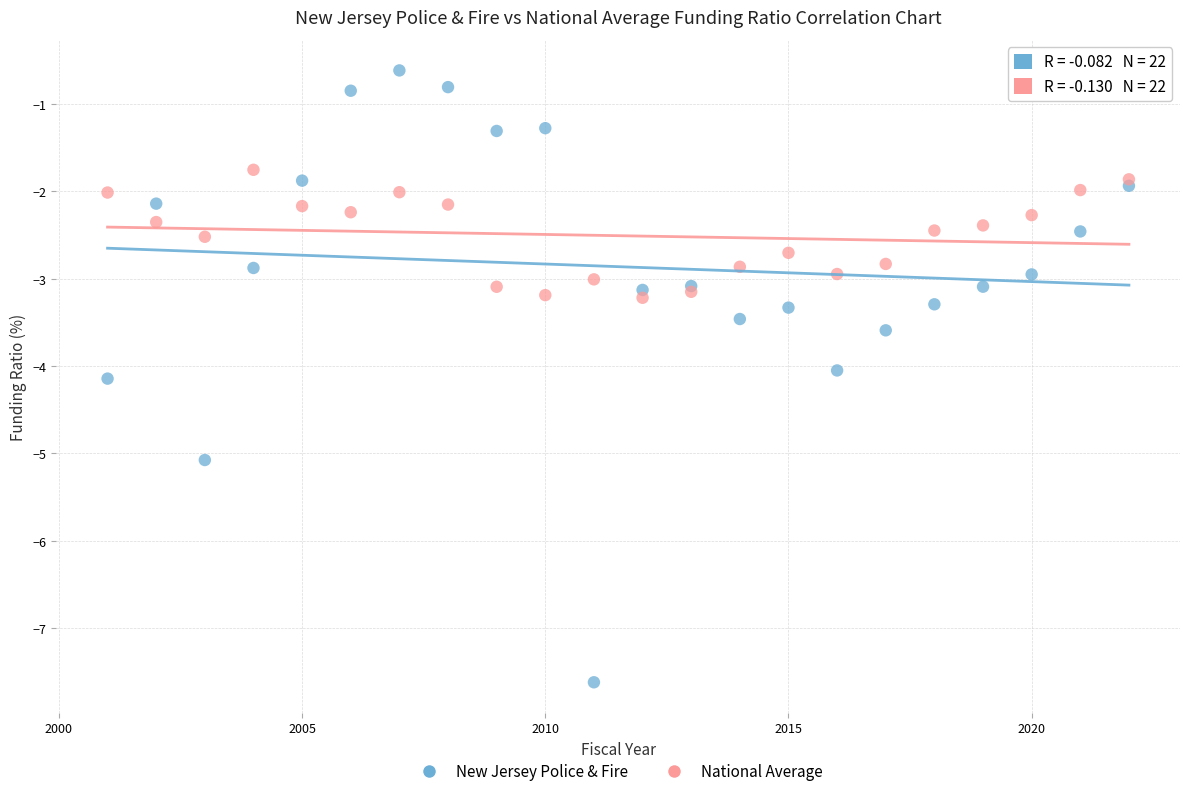

Which series reaches the minimum Y coordinate?

New Jersey Police & Fire